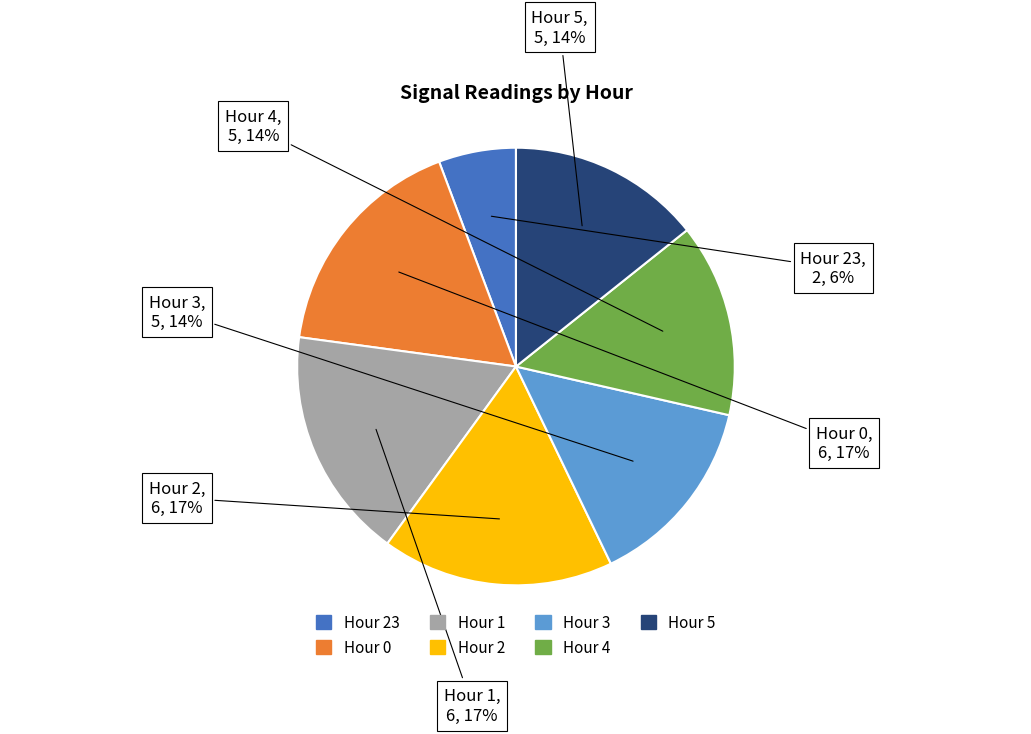

Is there any slice that represents more than half of the pie?

No